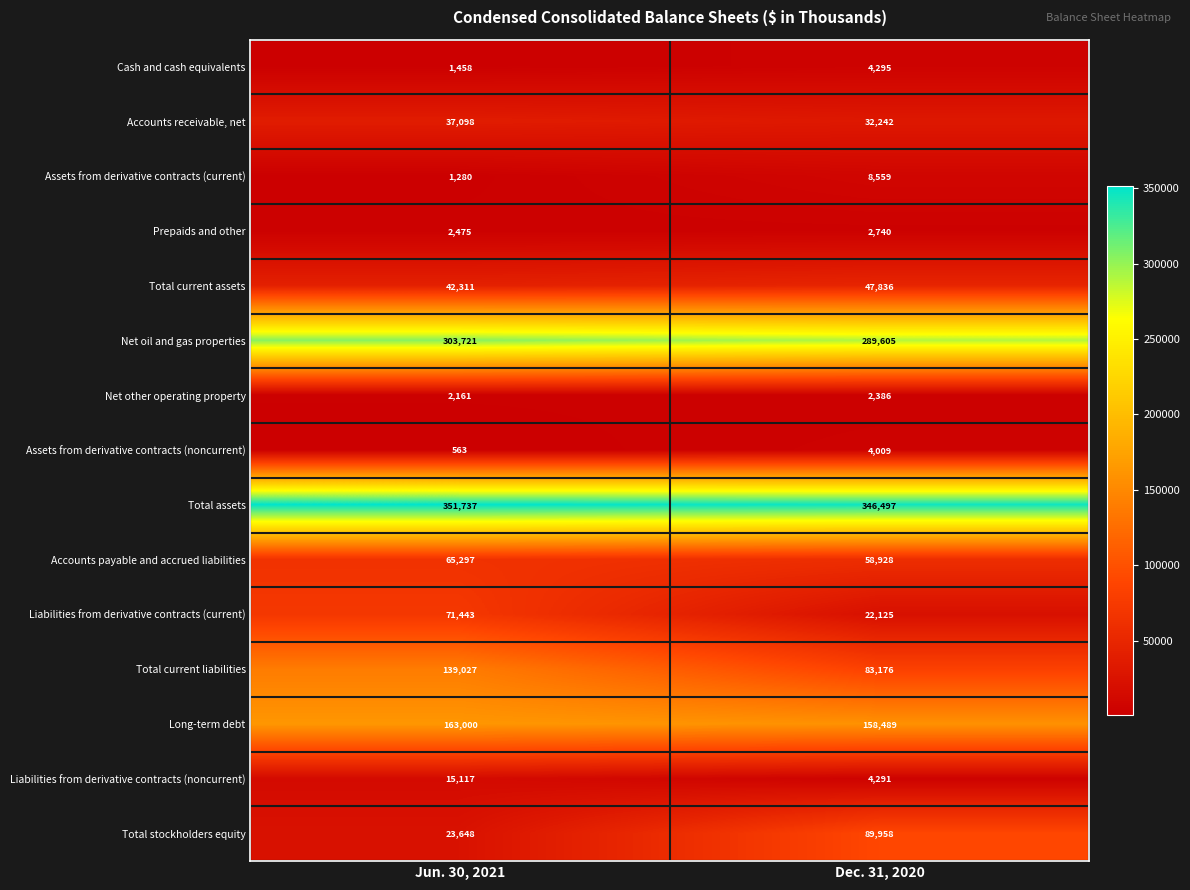

List the series in order of their peak value, lowest first.

Net other operating property, Prepaids and other, Assets from derivative contracts (noncurrent), Cash and cash equivalents, Assets from derivative contracts (current), Liabilities from derivative contracts (noncurrent), Accounts receivable, net, Total current assets, Accounts payable and accrued liabilities, Liabilities from derivative contracts (current), Total stockholders equity, Total current liabilities, Long-term debt, Net oil and gas properties, Total assets